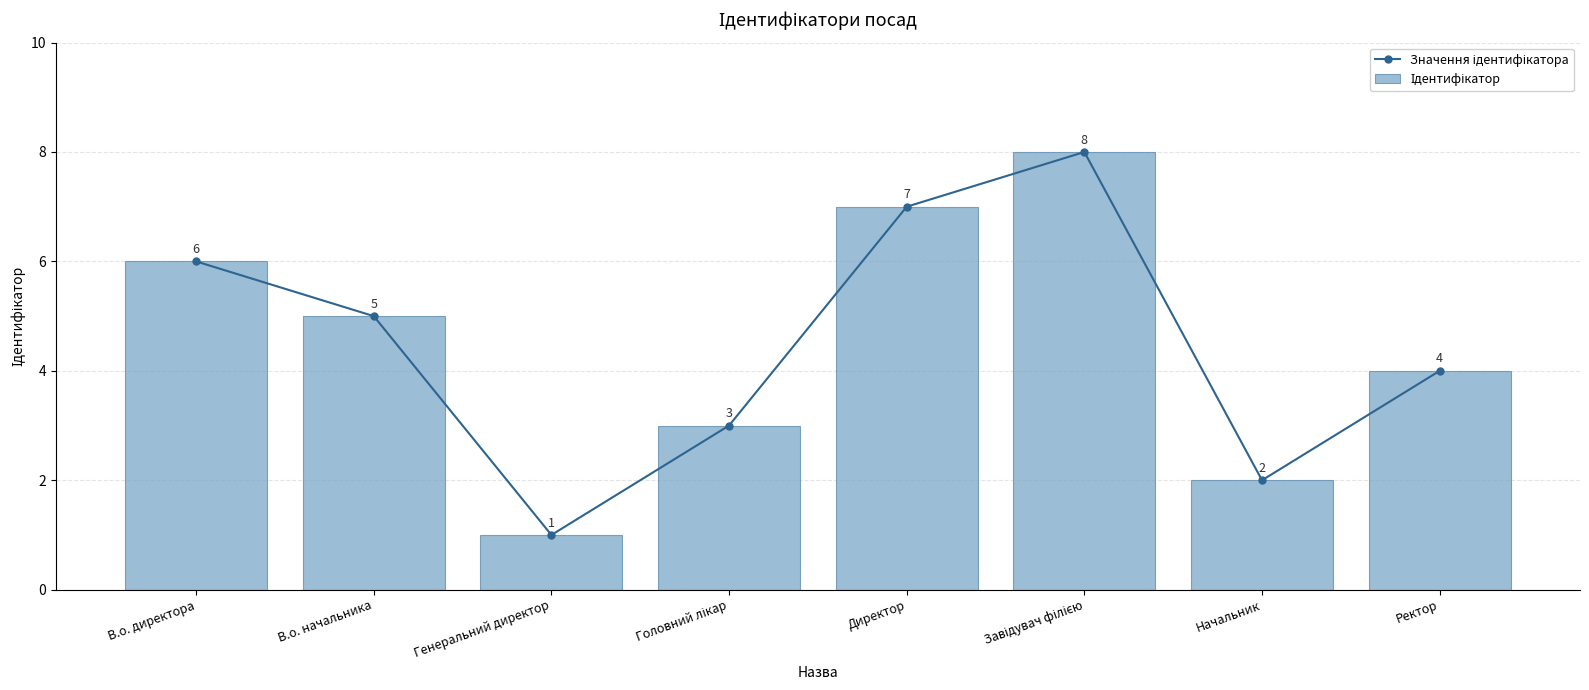

What are all the series names shown in the legend?

Значення ідентифікатора, Ідентифікатор